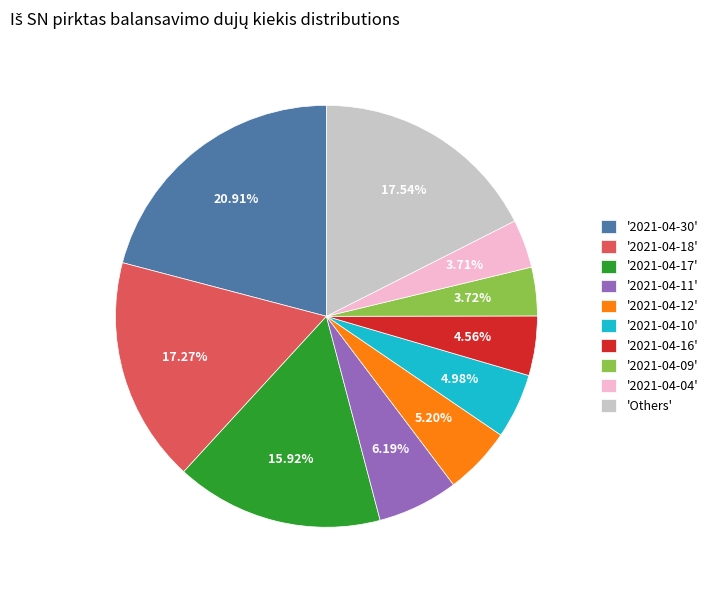

Combined, do '2021-04-11' and '2021-04-16' account for over 50%?

No